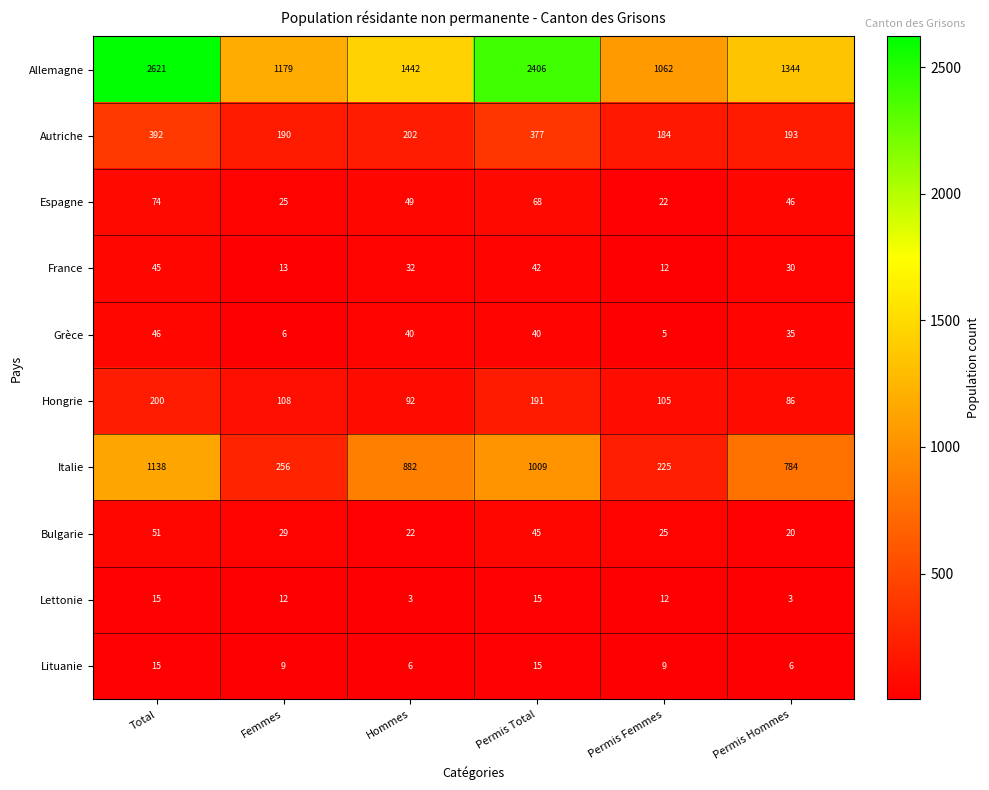

Which series has the largest total across all categories?

Allemagne